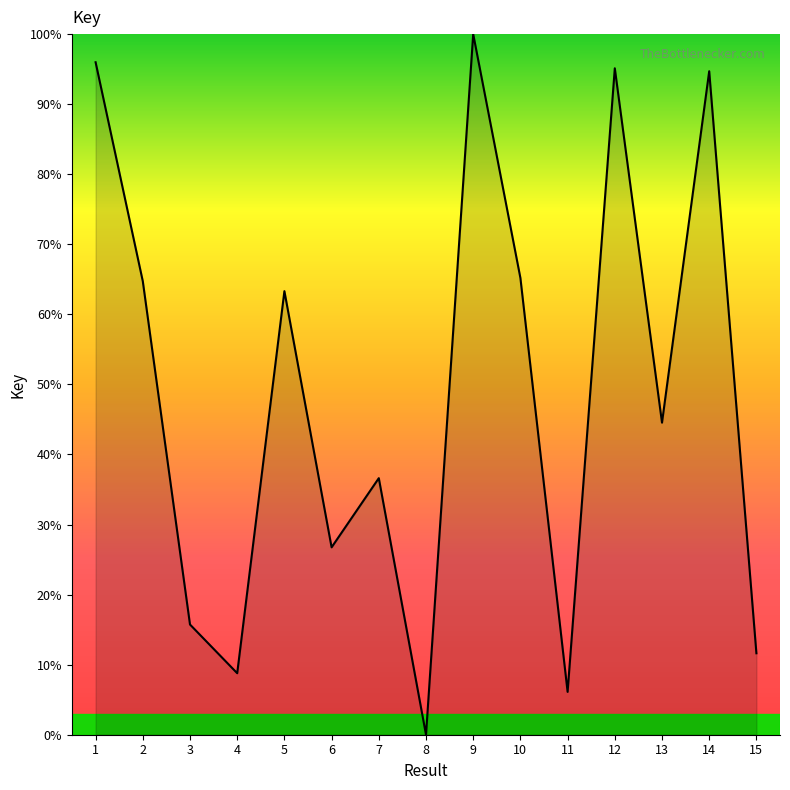

The chart shows a value of 0.0 at 8. True or false?

True